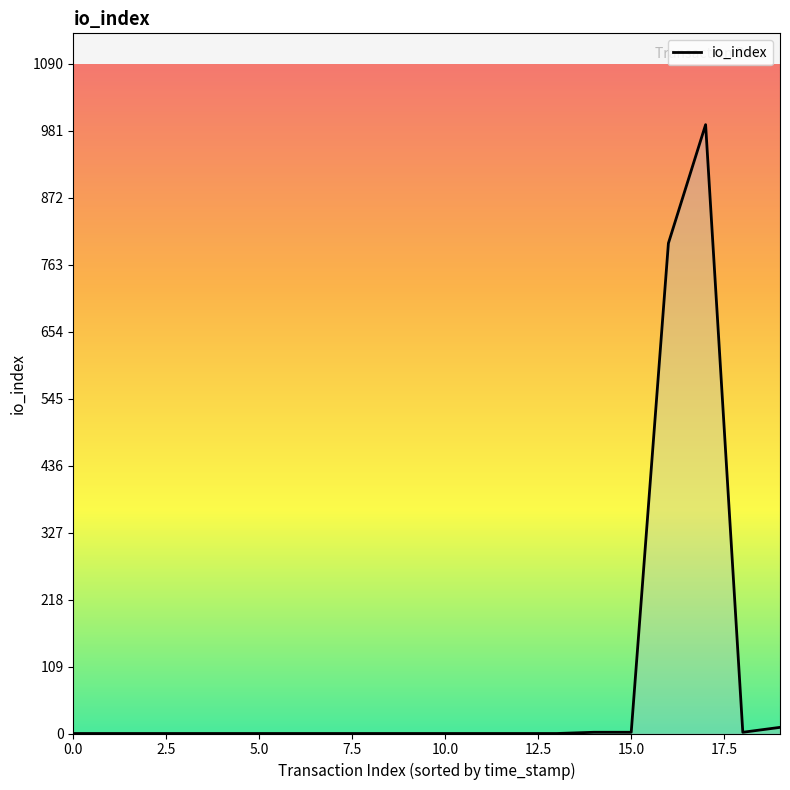

What is the maximum value shown in the chart?

991